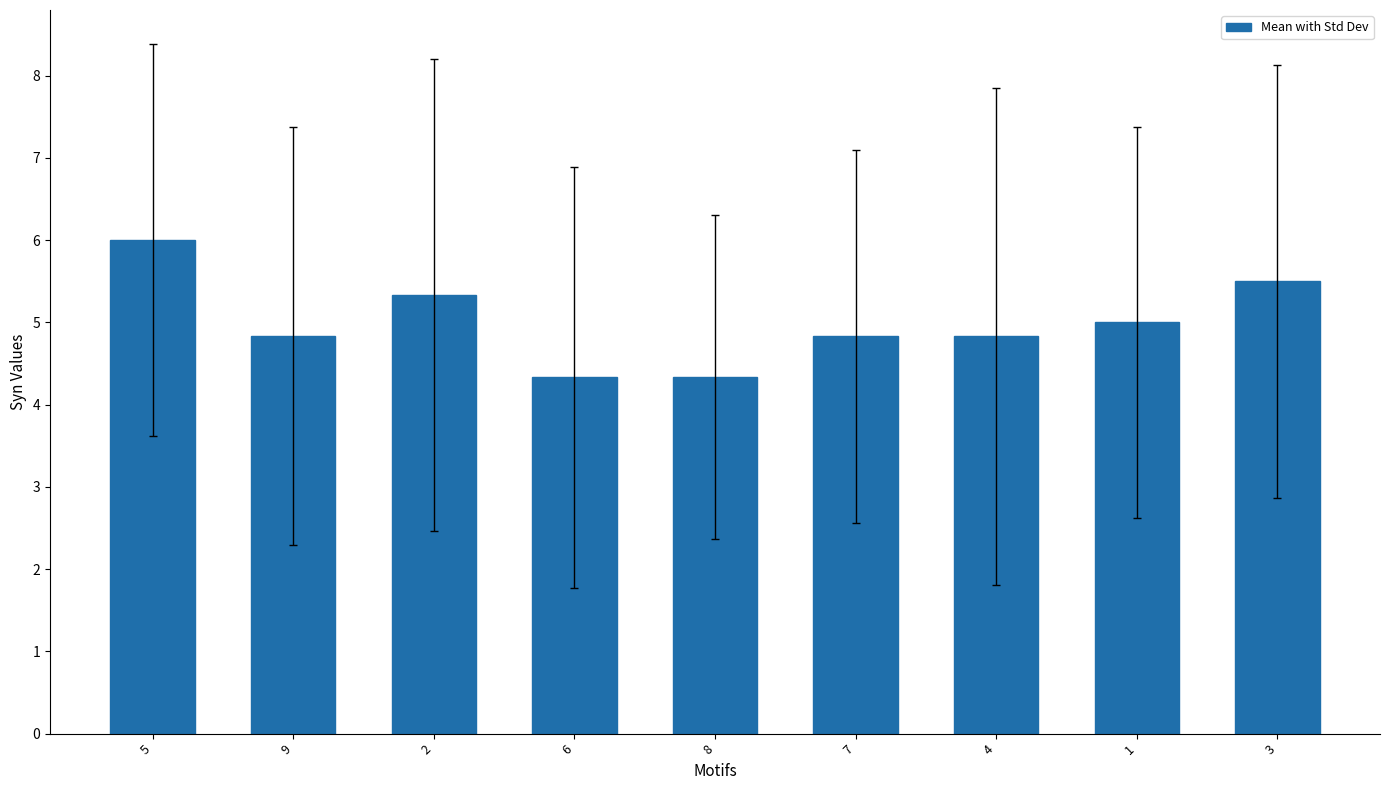

Reading left to right, list all the values displayed in this chart.

5=6.0	9=4.8	2=5.3	6=4.3	8=4.3	7=4.8	4=4.8	1=5.0	3=5.5